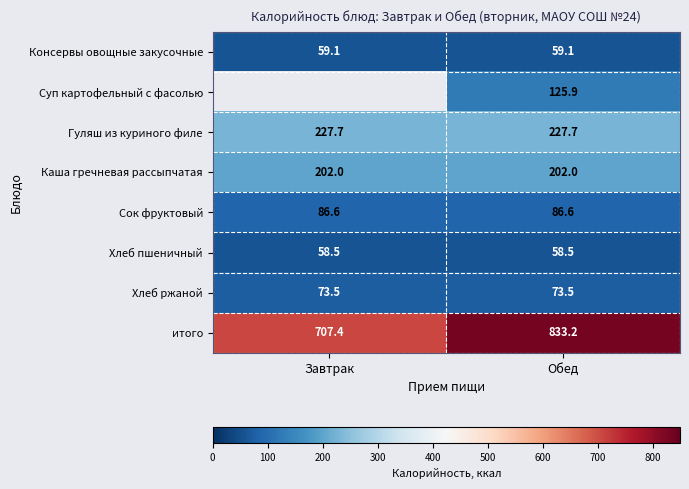

Read the Консервы овощные закусочные value at Обед.

59.1